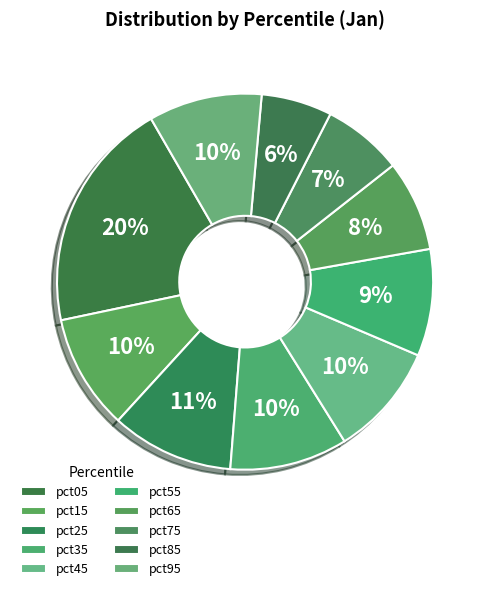

How many segments does this pie chart have?

10